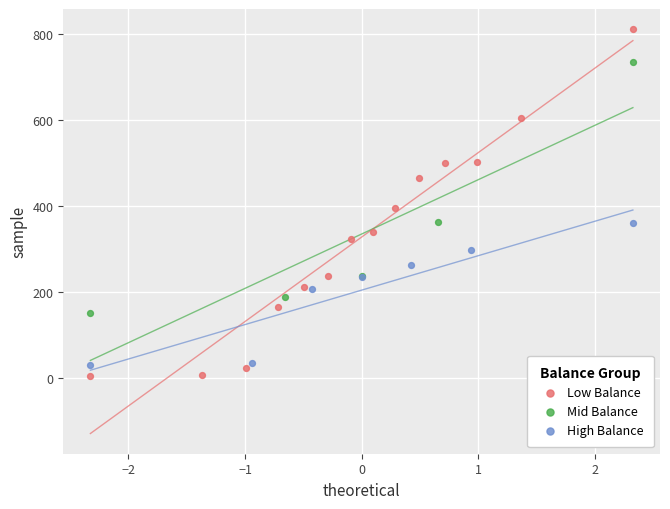

Which series contains the highest Y value?

Low Balance